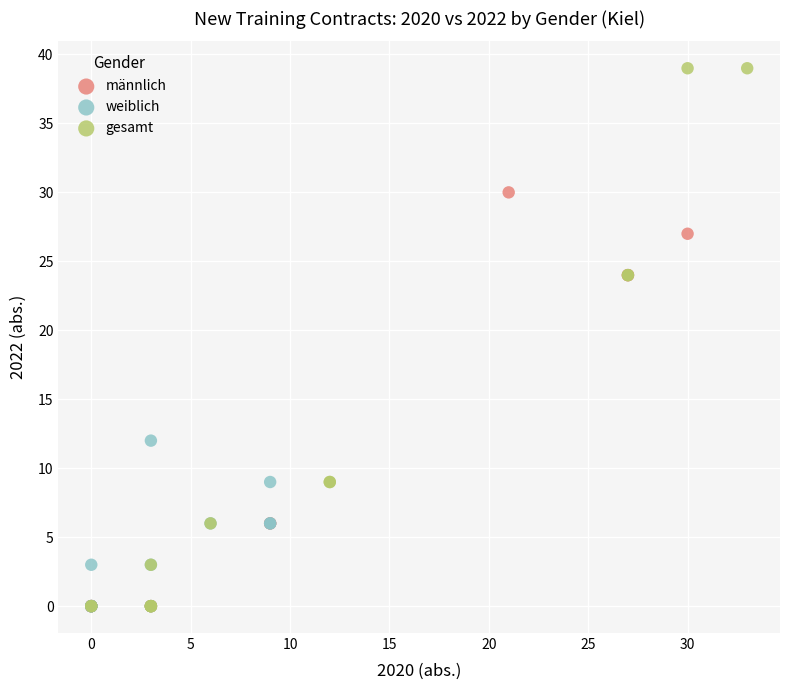

Which series has the largest Y range (max minus min)?

gesamt